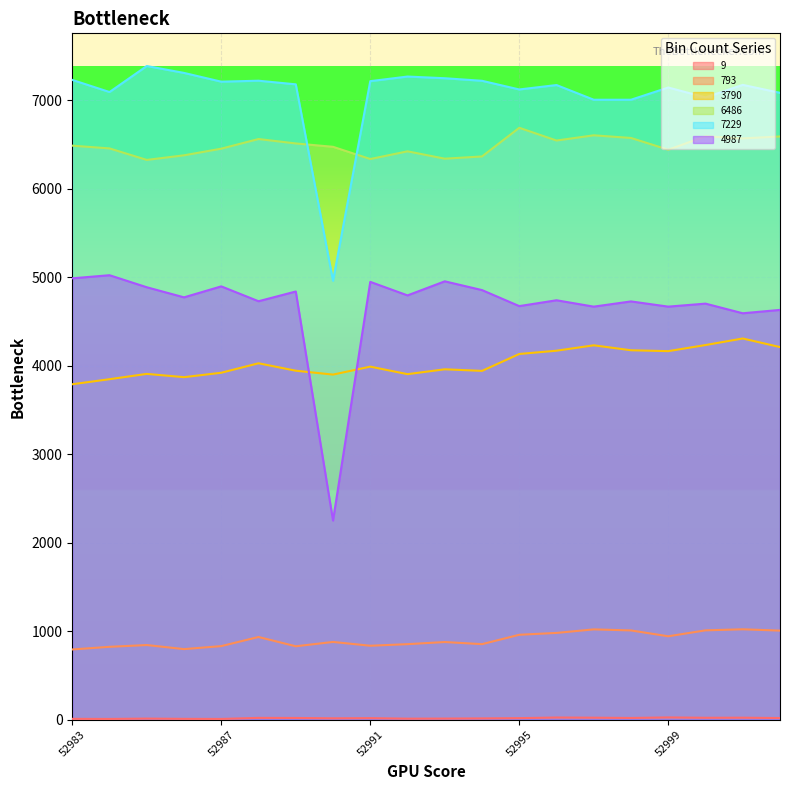

Reading left to right, transcribe all the data shown in this chart.

9: 9	8	12	9	8	20	19	15	17	11	12	14	17	24	22	19	25	21	22	18
793: 793	823	843	797	831	934	829	878	835	853	877	853	959	980	1020	1008	942	1009	1021	1006
3790: 3790	3847	3907	3870	3920	4027	3943	3899	3989	3904	3959	3941	4132	4169	4230	4174	4164	4233	4307	4210
6486: 6486	6455	6325	6377	6452	6561	6511	6473	6335	6422	6339	6364	6688	6544	6603	6573	6440	6592	6568	6590
7229: 7229	7092	7386	7308	7209	7220	7179	4959	7215	7267	7248	7219	7121	7171	7005	7005	7143	7031	7173	7083
4987: 4987	5022	4886	4772	4896	4728	4838	2250	4947	4794	4953	4854	4673	4739	4667	4726	4667	4701	4592	4630